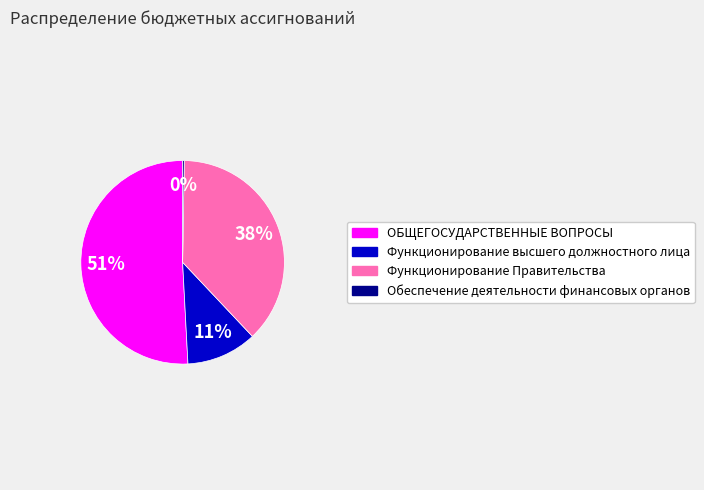

Which slice is the largest?

ОБЩЕГОСУДАРСТВЕННЫЕ ВОПРОСЫ